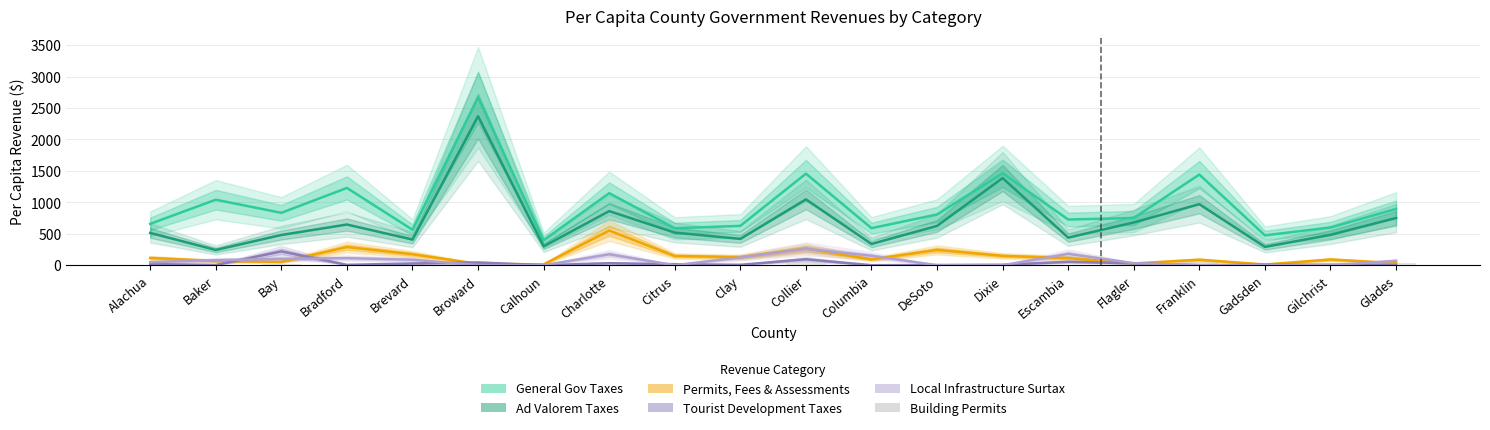

Which series has the largest total across all categories?

General Gov Taxes